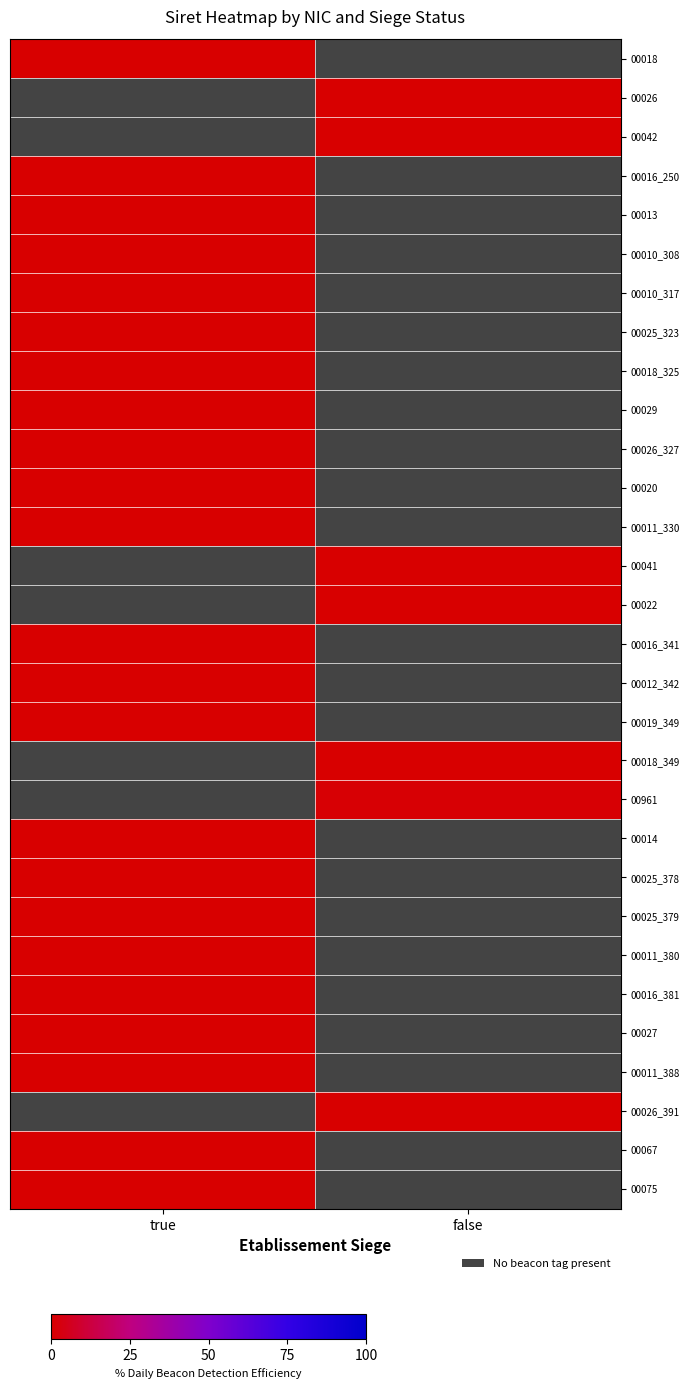

List the series in order of their overall mean, lowest first.

00018, 00026, 00042, 00016_250, 00013, 00010_308, 00010_317, 00025_323, 00018_325, 00029, 00026_327, 00020, 00011_330, 00041, 00022, 00016_341, 00012_342, 00019_349, 00018_349, 00961, 00014, 00025_378, 00025_379, 00011_380, 00016_381, 00027, 00011_388, 00026_391, 00067, 00075